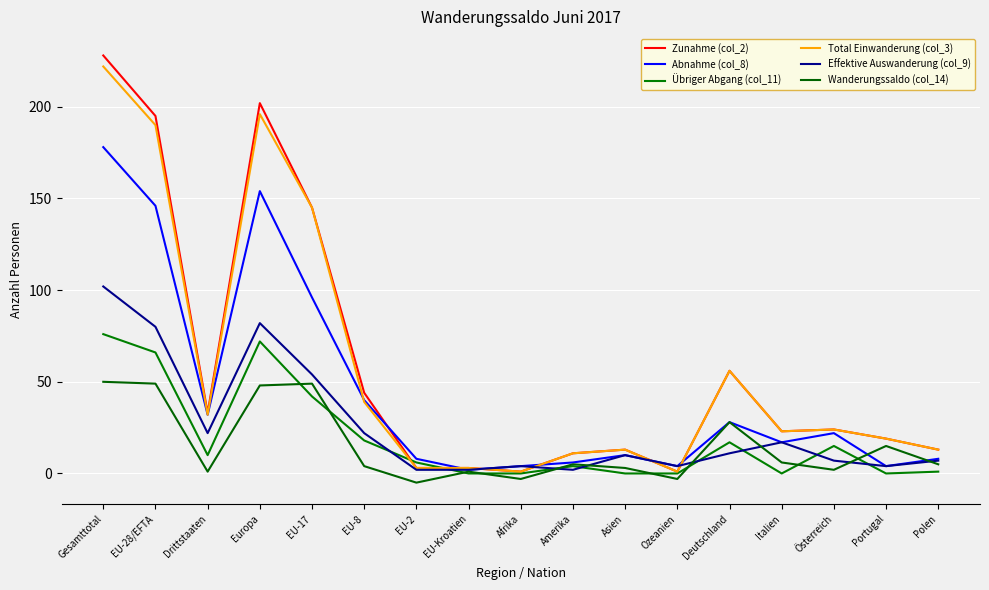

What is the difference between the maximum and minimum values in the Zunahme (col_2) series?

227